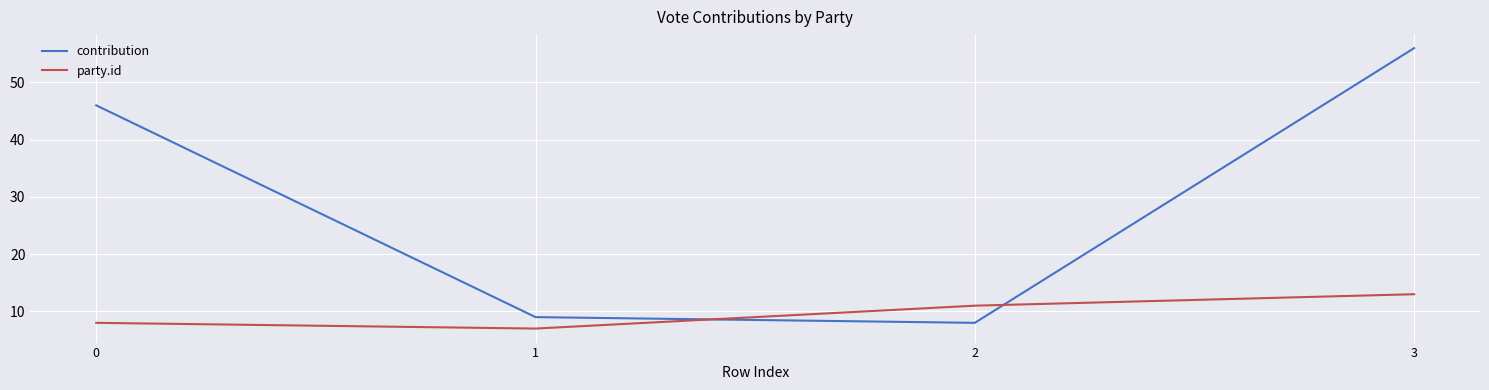

True or false: contribution and party.id cross at least once.

True